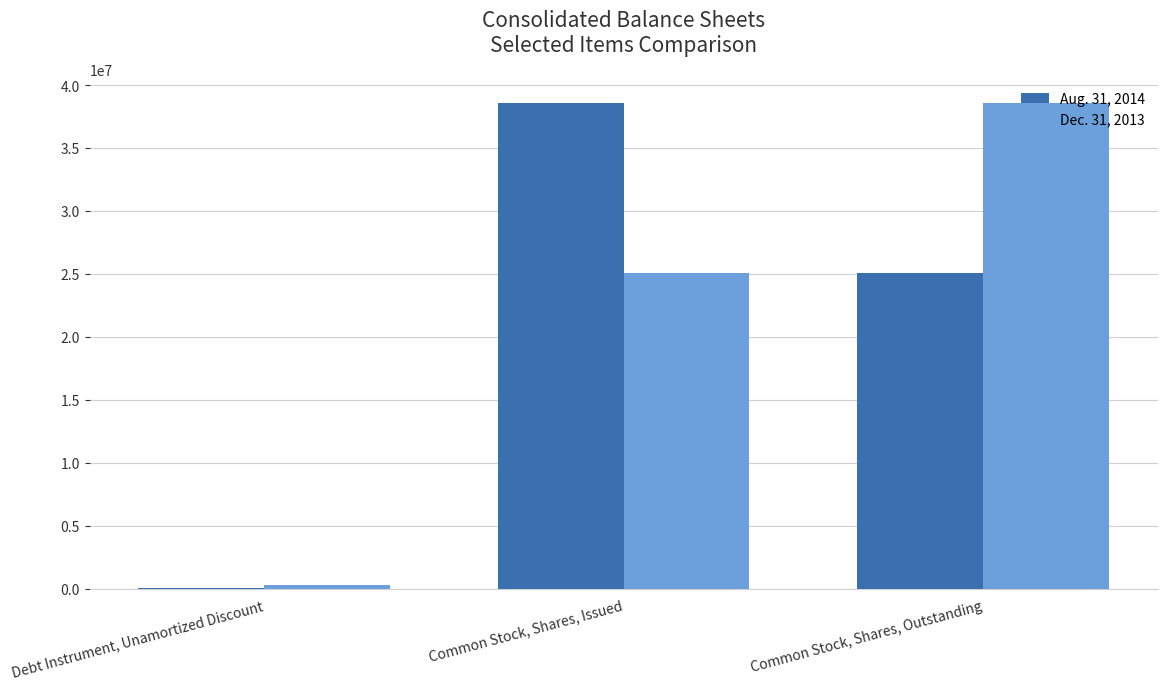

The value of Aug. 31, 2014 at Debt Instrument, Unamortized Discount is 71758. True or false?

True